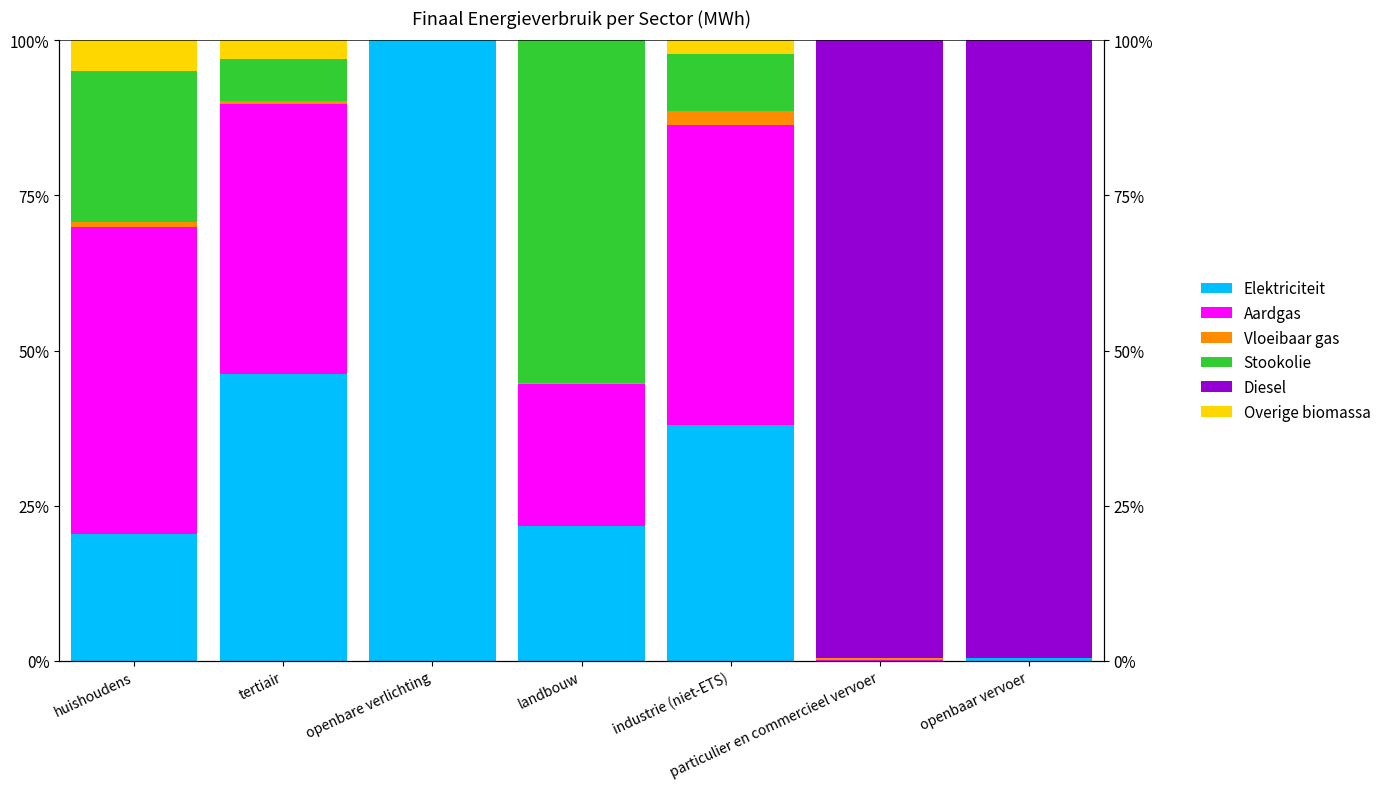

What is the label of the 6th bar from the right?

tertiair